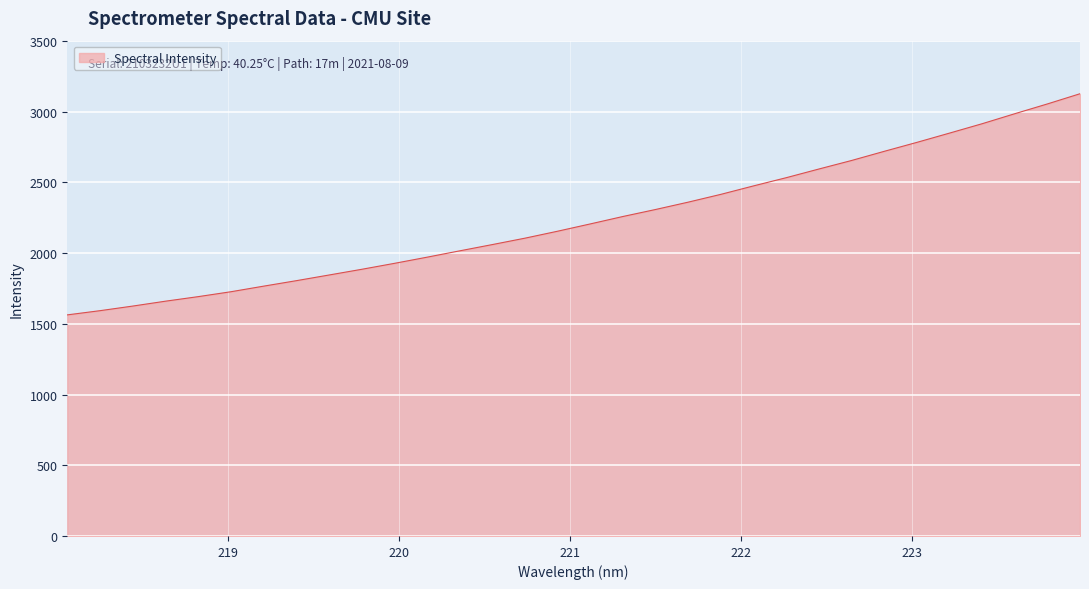

What is the difference between the maximum and minimum values?

1563.5